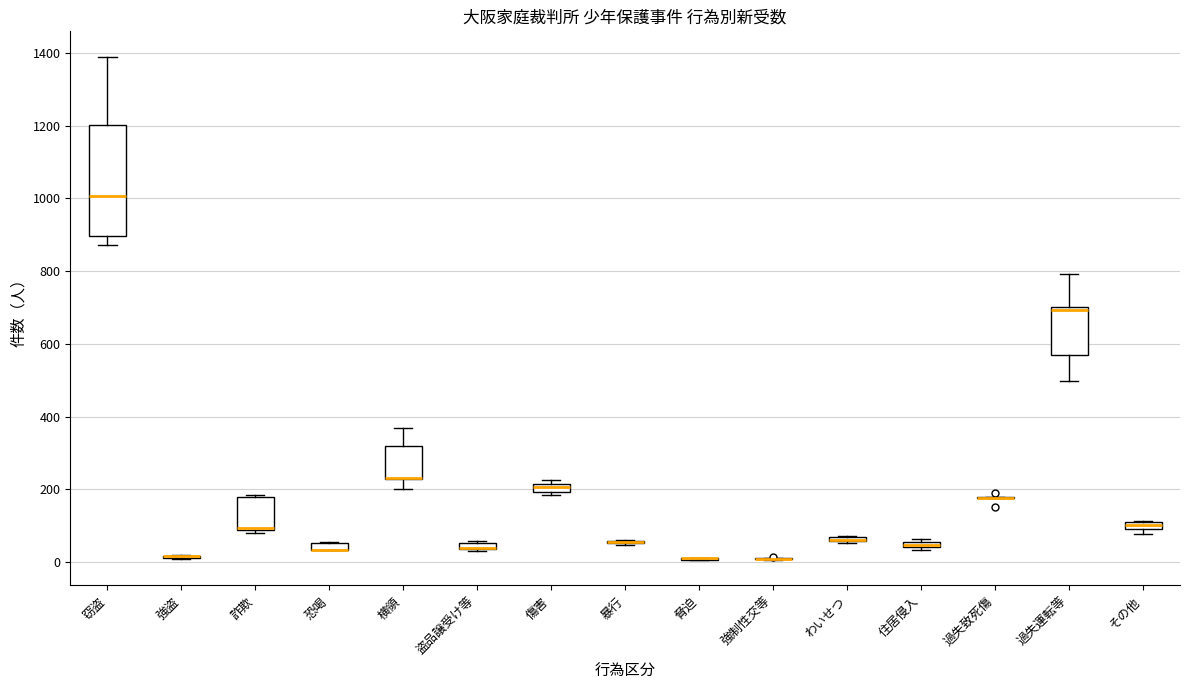

Where does the median line of the box for 窃盗 sit on the y-axis? The values are not printed on the chart, so give them approximately, as read against the axis.

1000